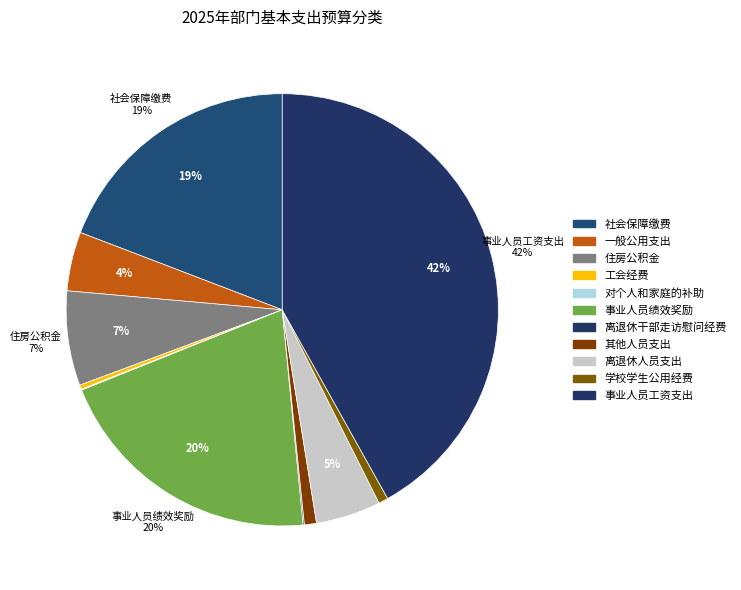

Does 其他人员支出 account for over 50% of the chart?

No